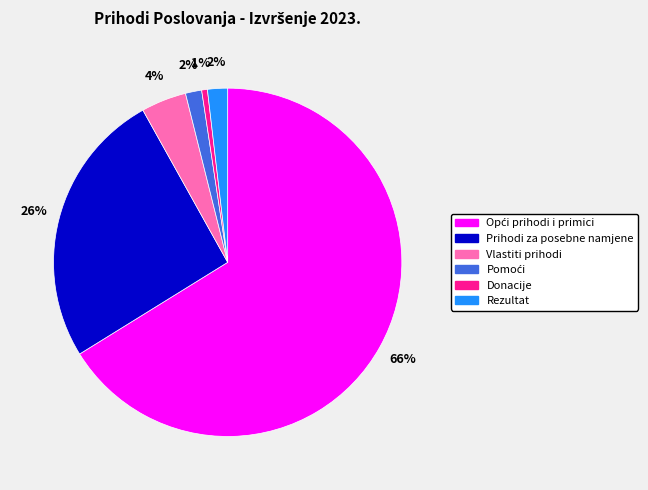

Does any single category account for the majority?

Yes